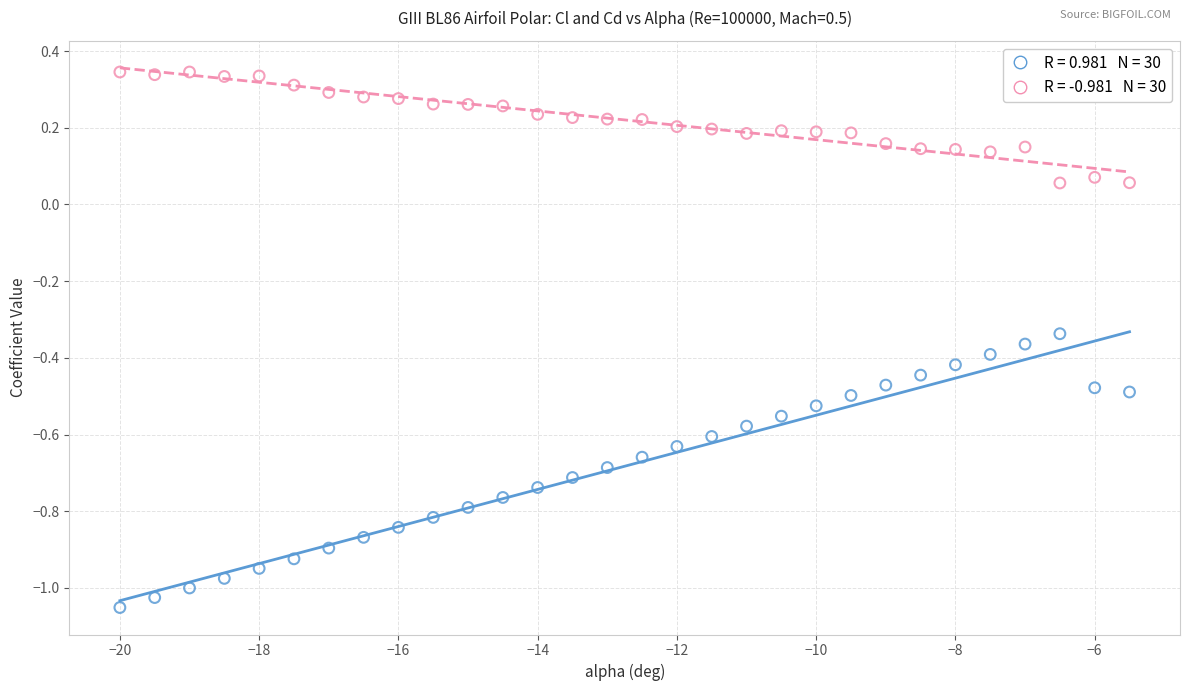

Across all data points, what is the range of X values (max minus min)?

14.5